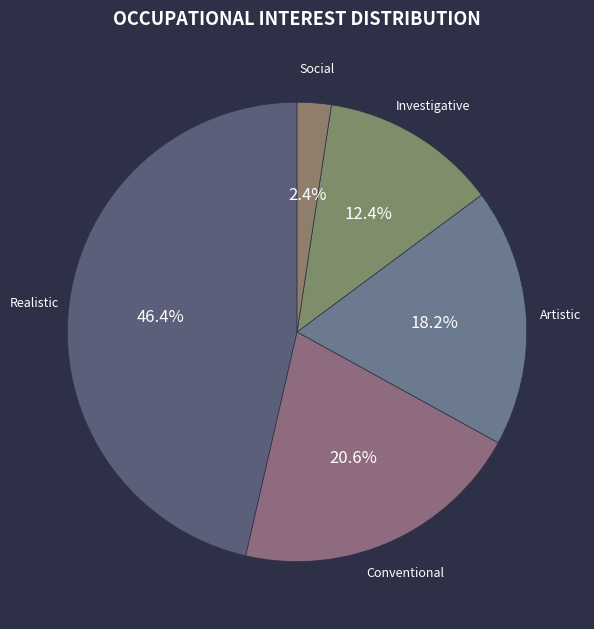

Count the number of slices in the pie.

5